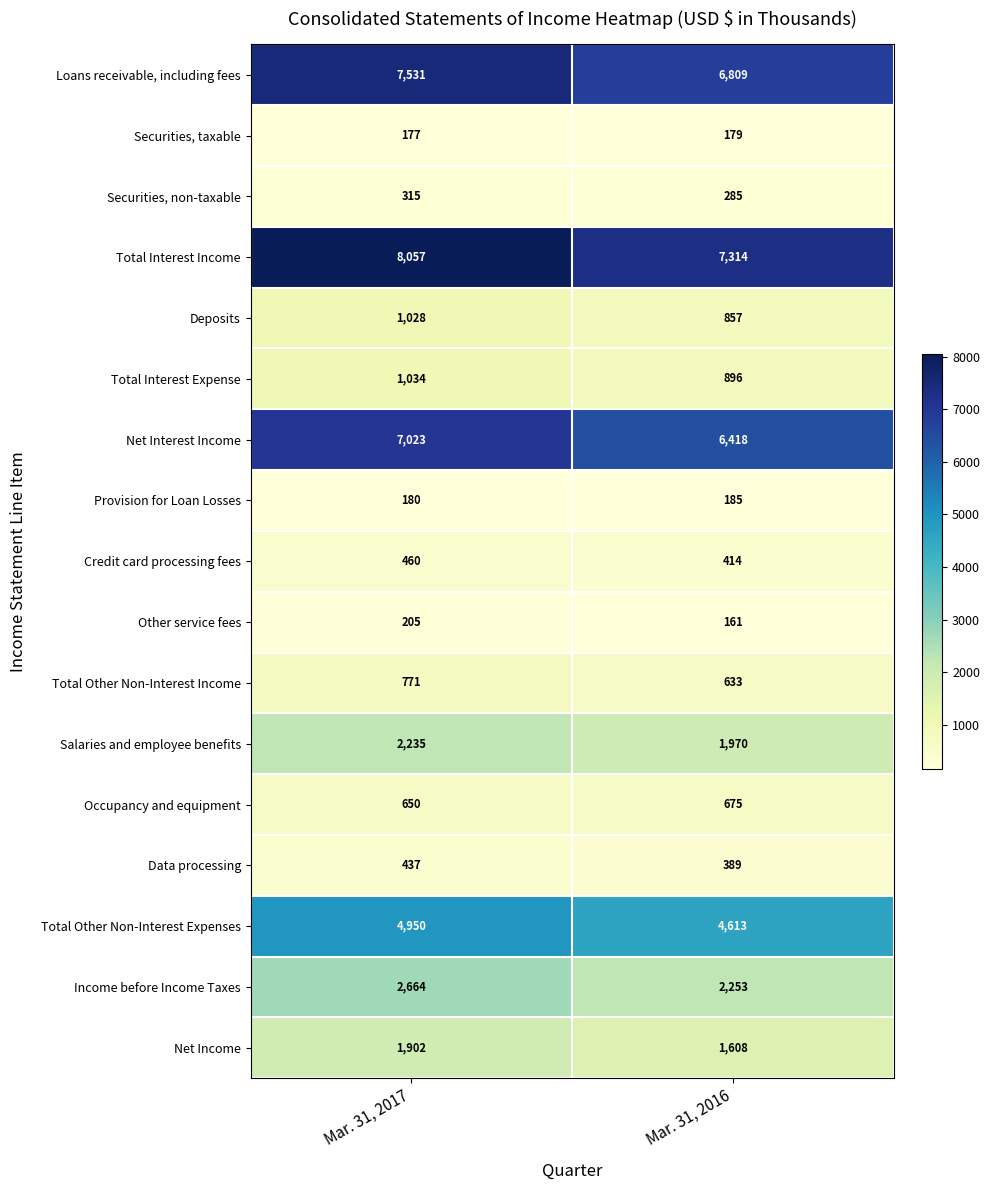

Which series has the largest total across all categories?

Total Interest Income